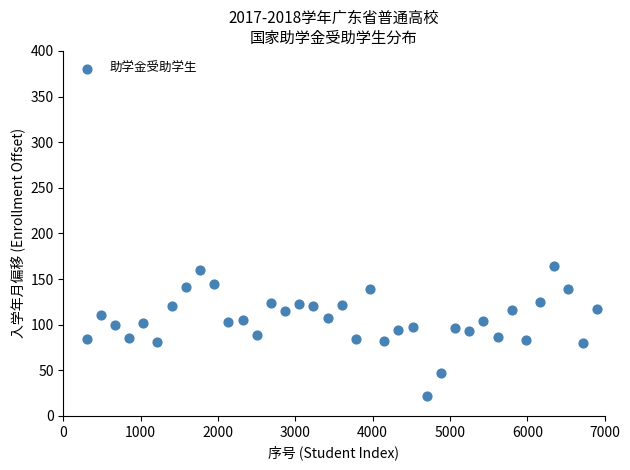

What is the range of X values (max minus min)?

6600.0